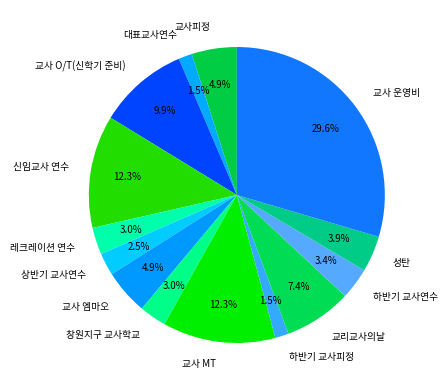

Is the sum of 상반기 교사연수 and 대표교사연수 greater than half?

No